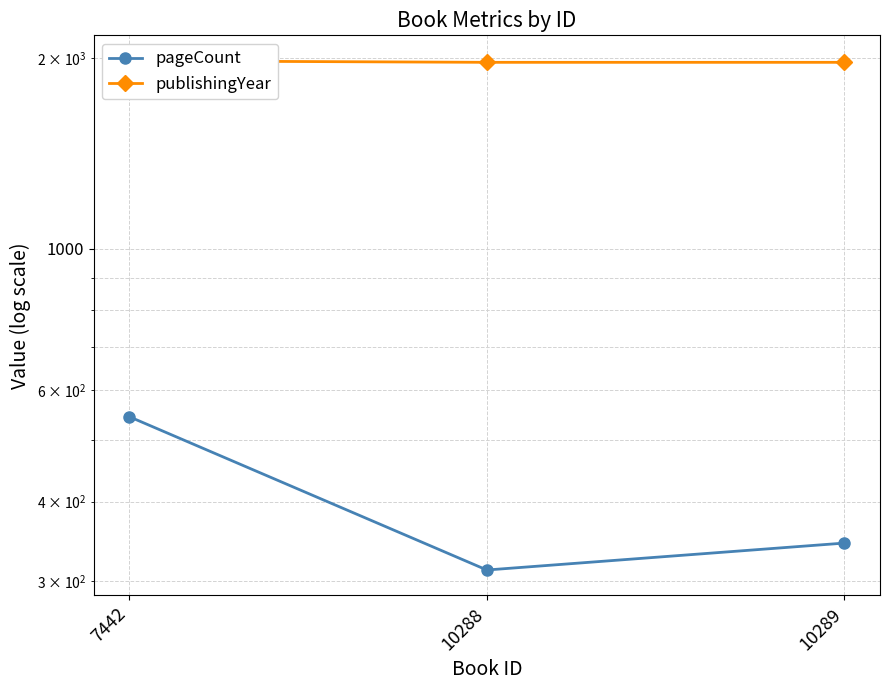

Is this an area chart (filled region under the line)?

No